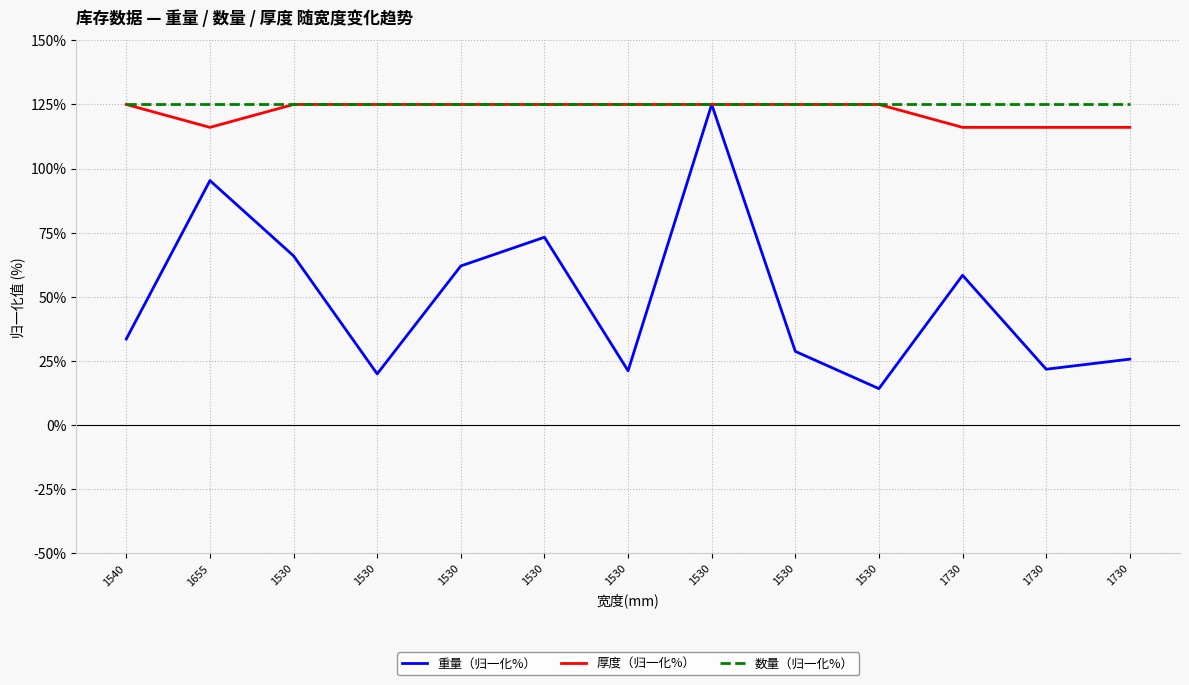

What is the difference between the second highest and minimum values in the 重量（归一化%） series?

81.1